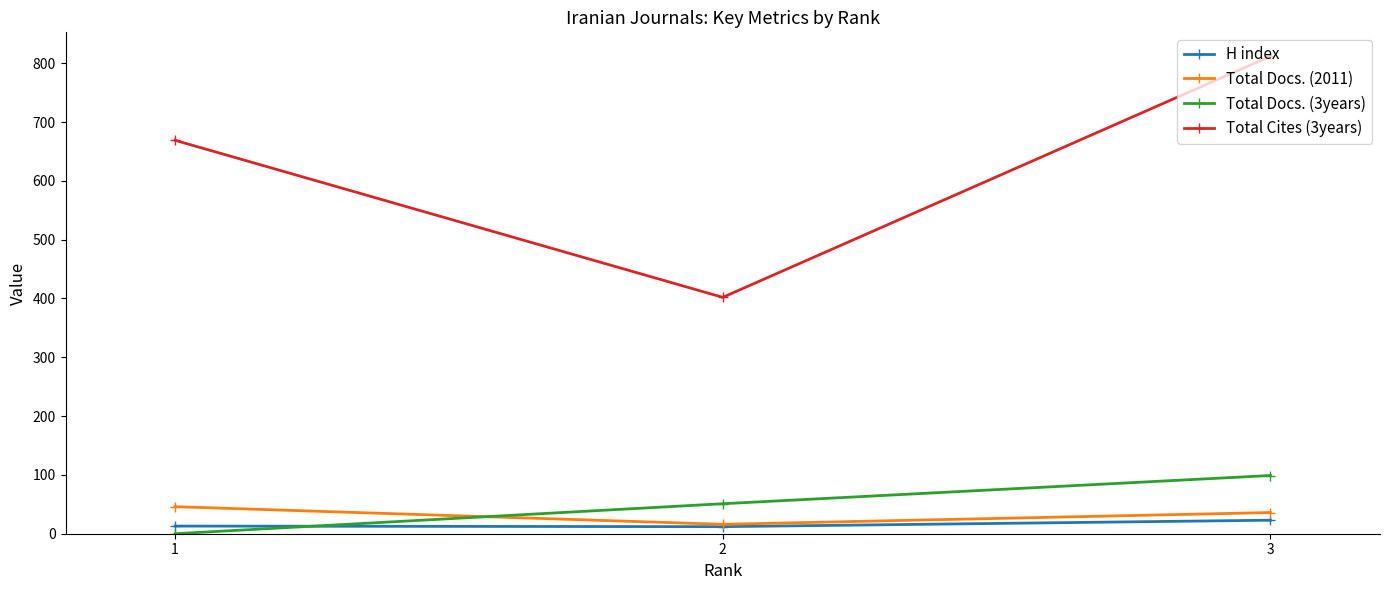

What is the sum of all H index values?

48